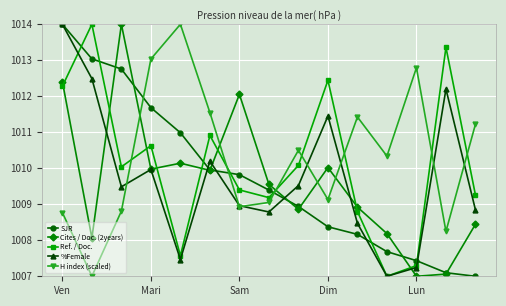

True or false: Ref. / Doc. has more than 0 points higher than both neighbors.

True